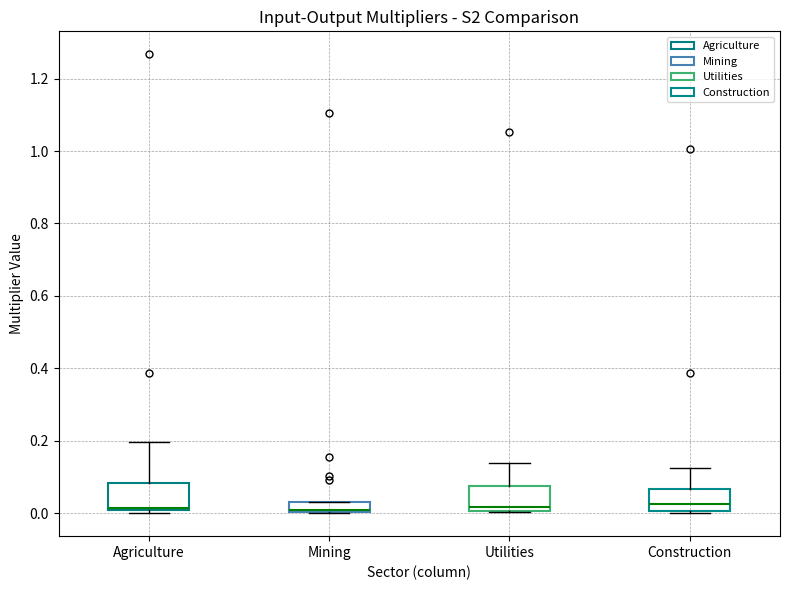

Where is the lower edge of the box for Mining on the y-axis? The values are not printed on the chart, so give them approximately, as read against the axis.

0.00